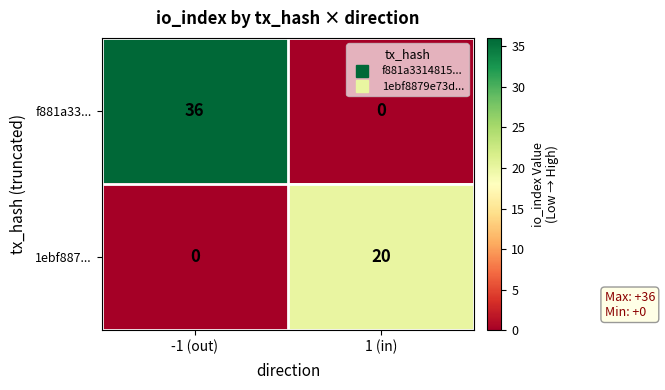

At which category is the sum across all series the highest?

-1 (out)